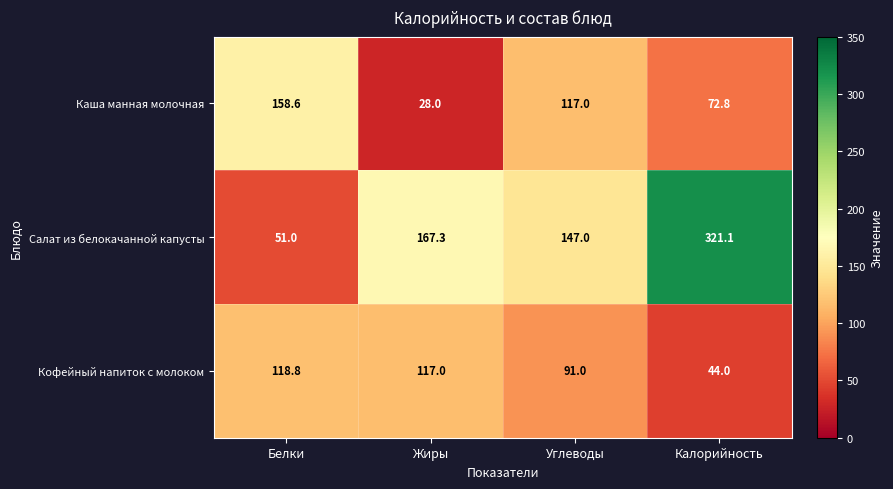

What is the total value across all series at Жиры?

312.3